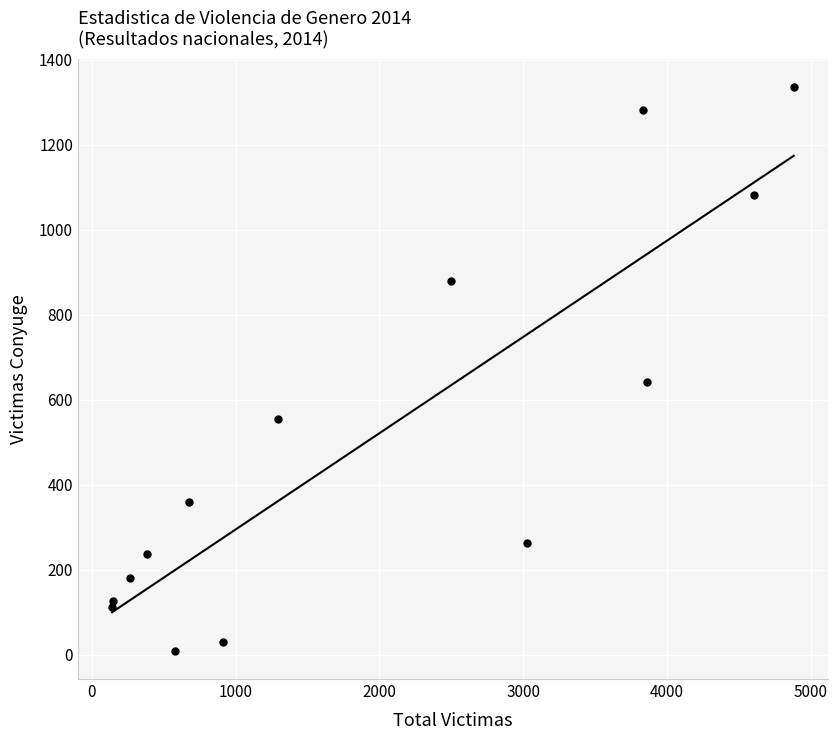

What is the range of X values (max minus min)?

4739